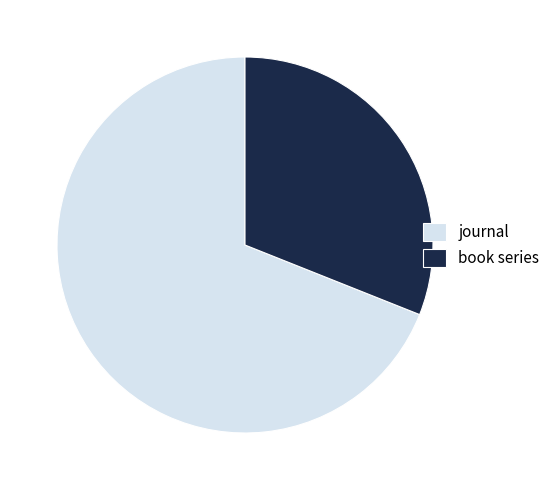

The book series slice represents 31% of the pie. True or false?

True